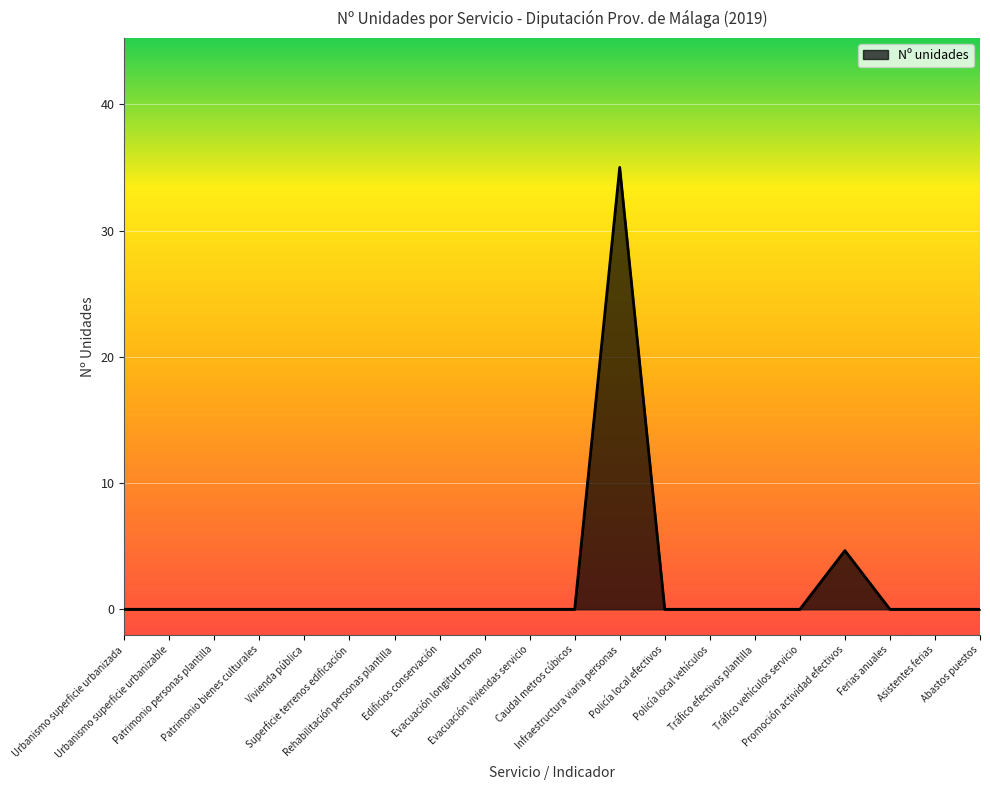

How many series are shown in this chart?

1